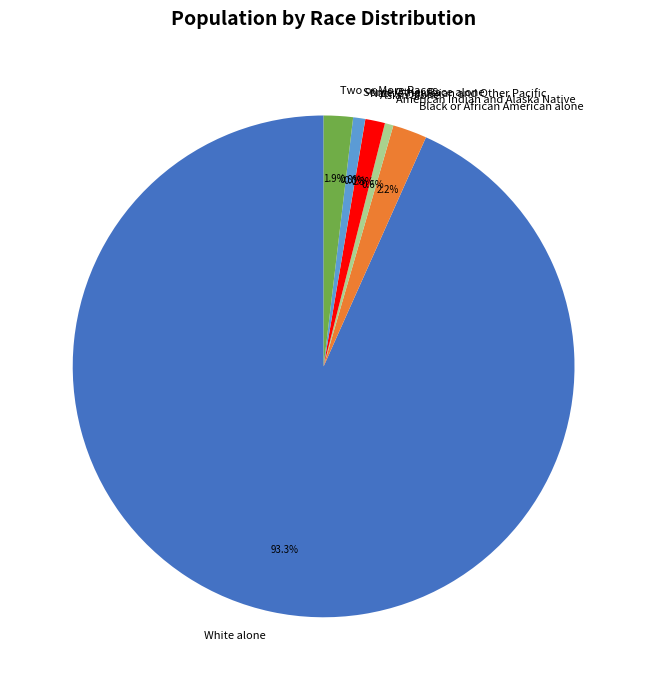

True or false: Asian alone accounts for 8% of the total.

False